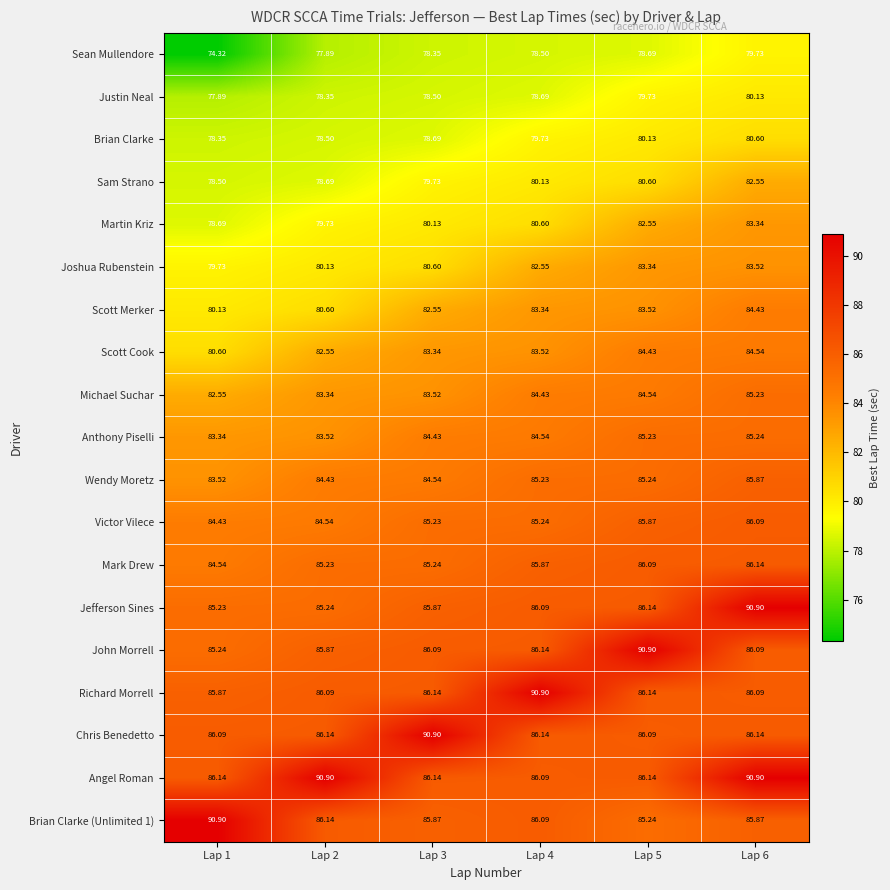

Is the value of Brian Clarke at Lap 1 greater than the value of Michael Suchar at Lap 3?

No